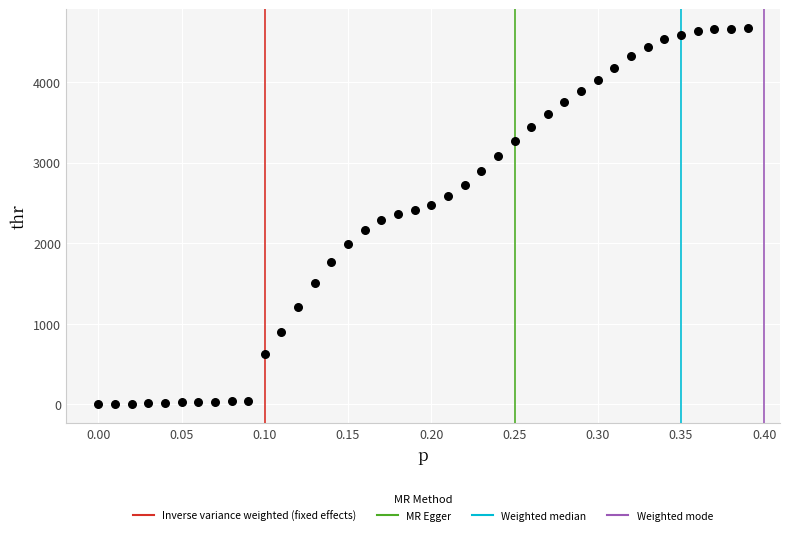

What is the range of X values (max minus min)?

0.4